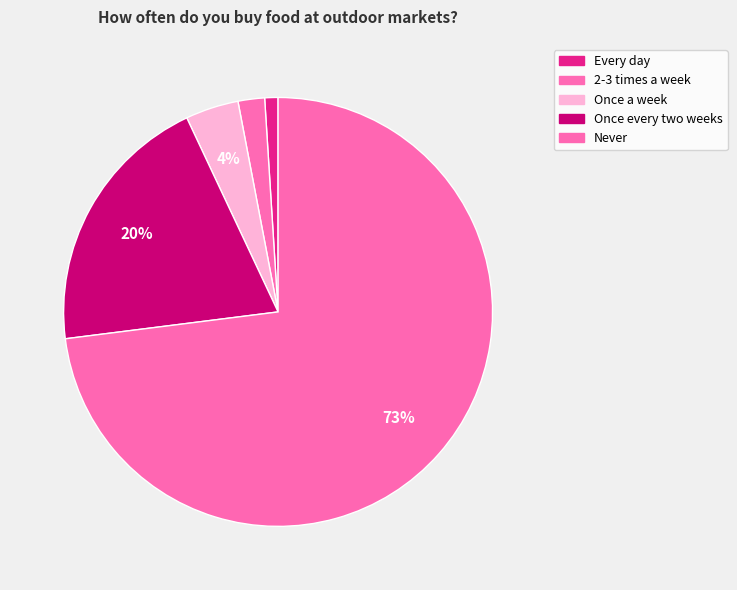

Is the sum of Once every two weeks and Every day greater than half?

No